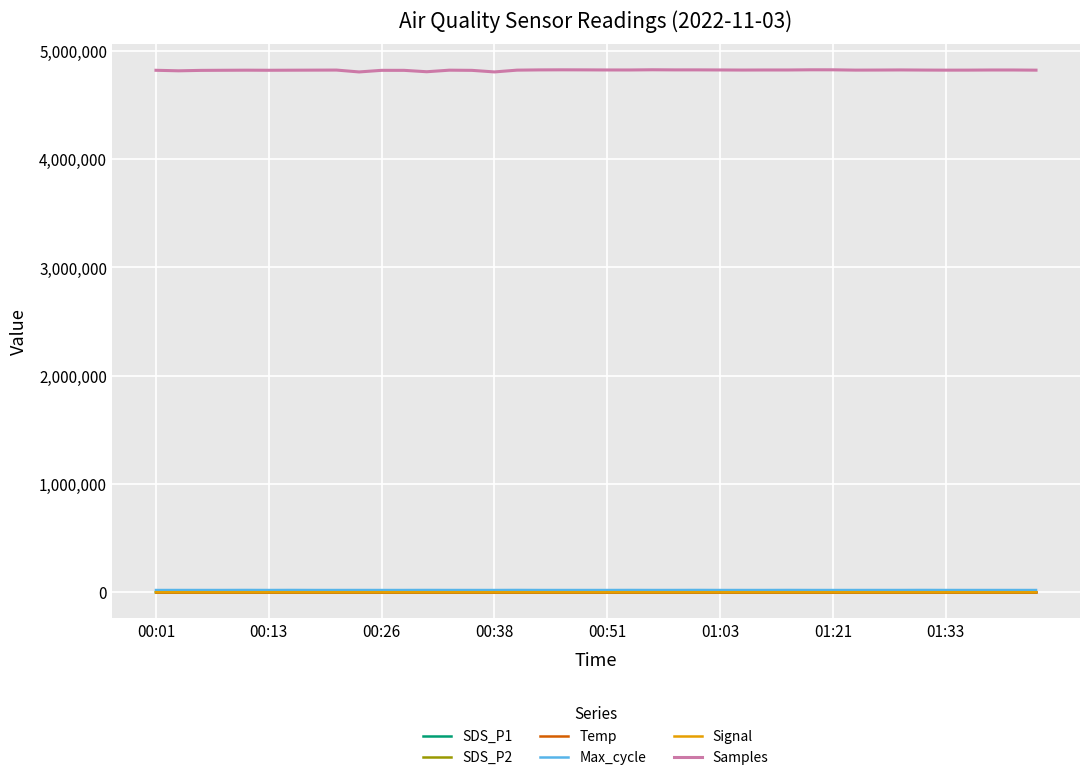

What is the maximum value shown in the chart?

4824548.0